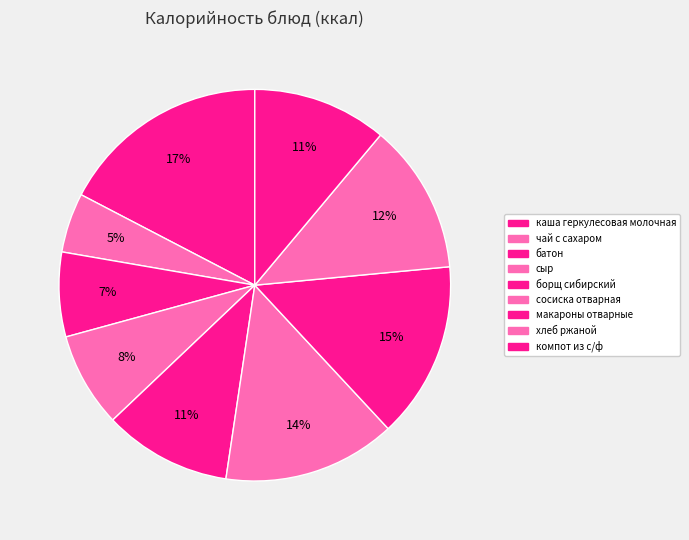

How many slices are in this pie chart?

9